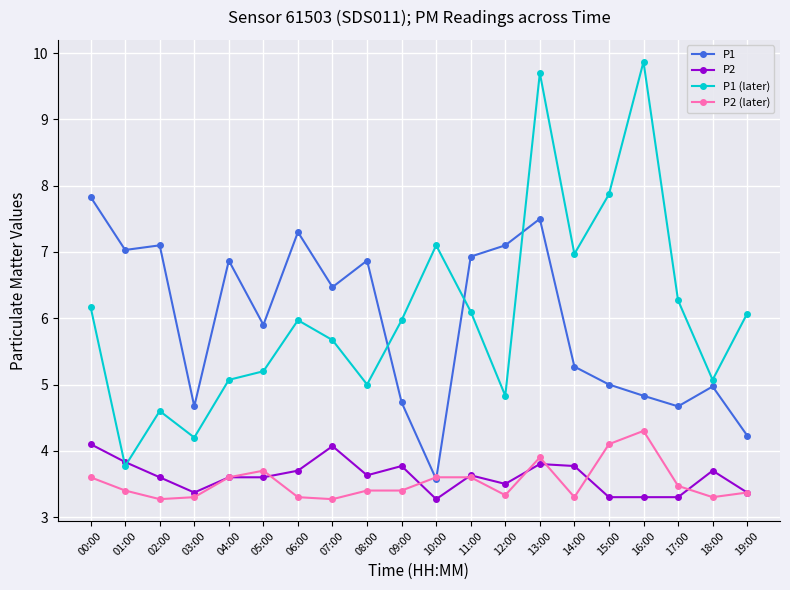

Is it true that P2 (later) equals 5.2 at 14:00?

False